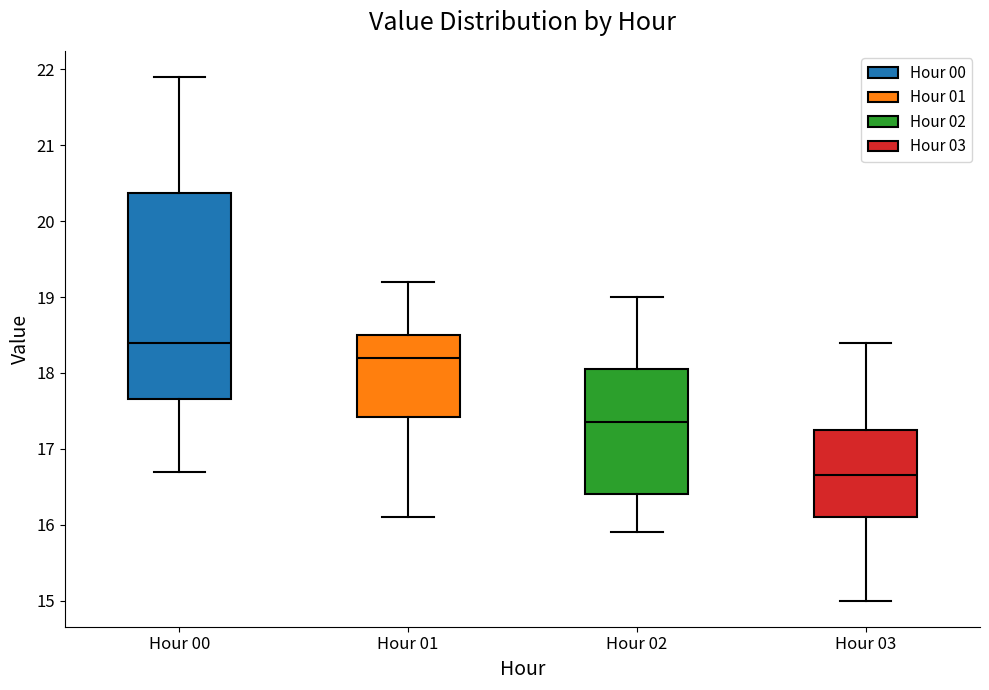

Where is the upper edge of the box for Hour 01 on the y-axis? The values are not printed on the chart, so give them approximately, as read against the axis.

18.5